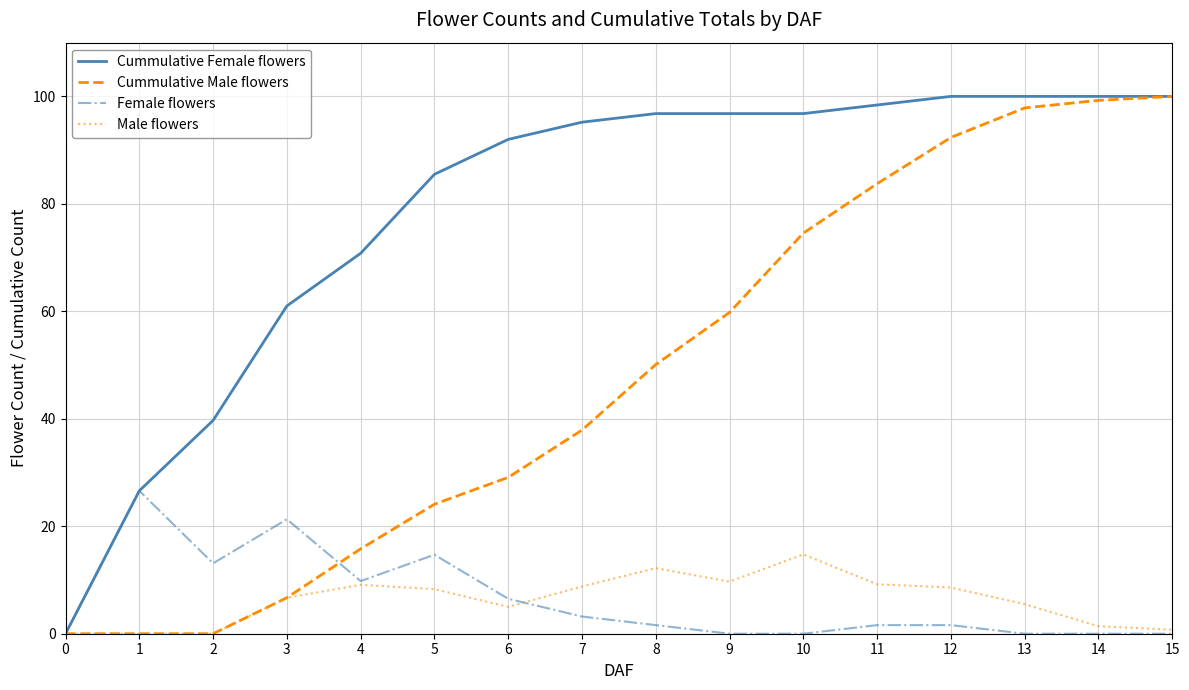

What is the spread (max minus min) of values at 9?

96.8